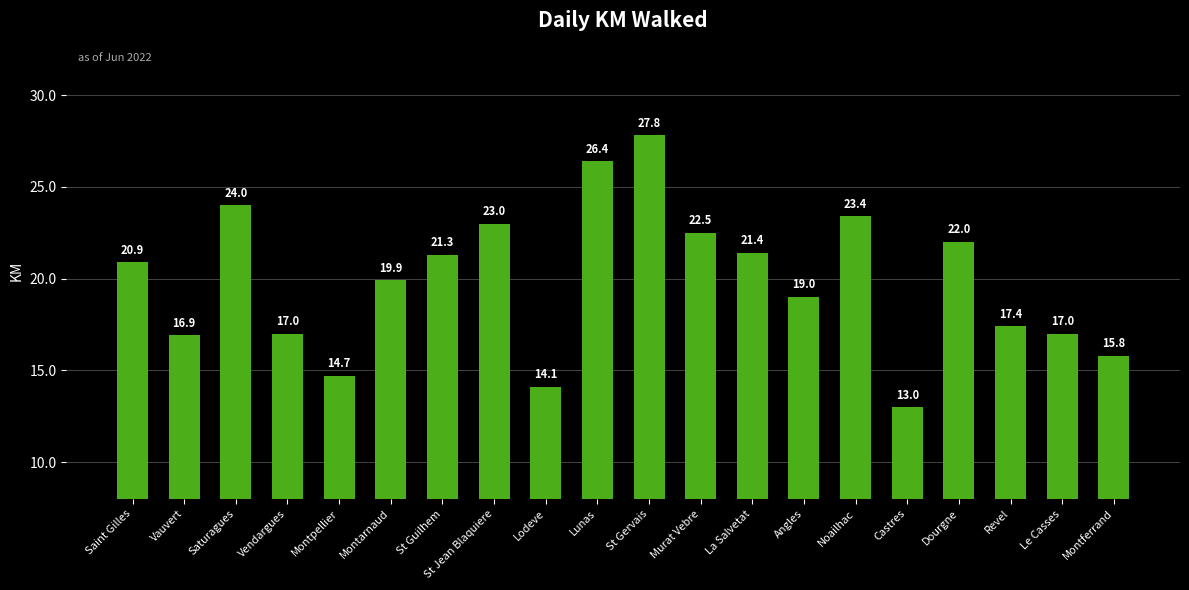

What is the label of the 9th bar from the right?

Murat Vebre